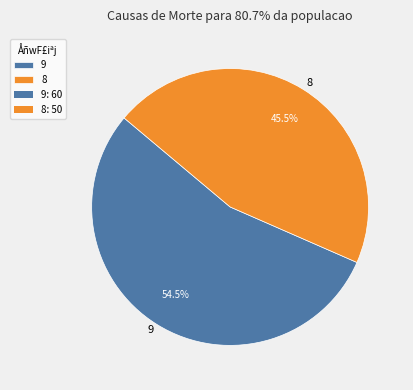

Which category has the smallest portion of the pie?

8